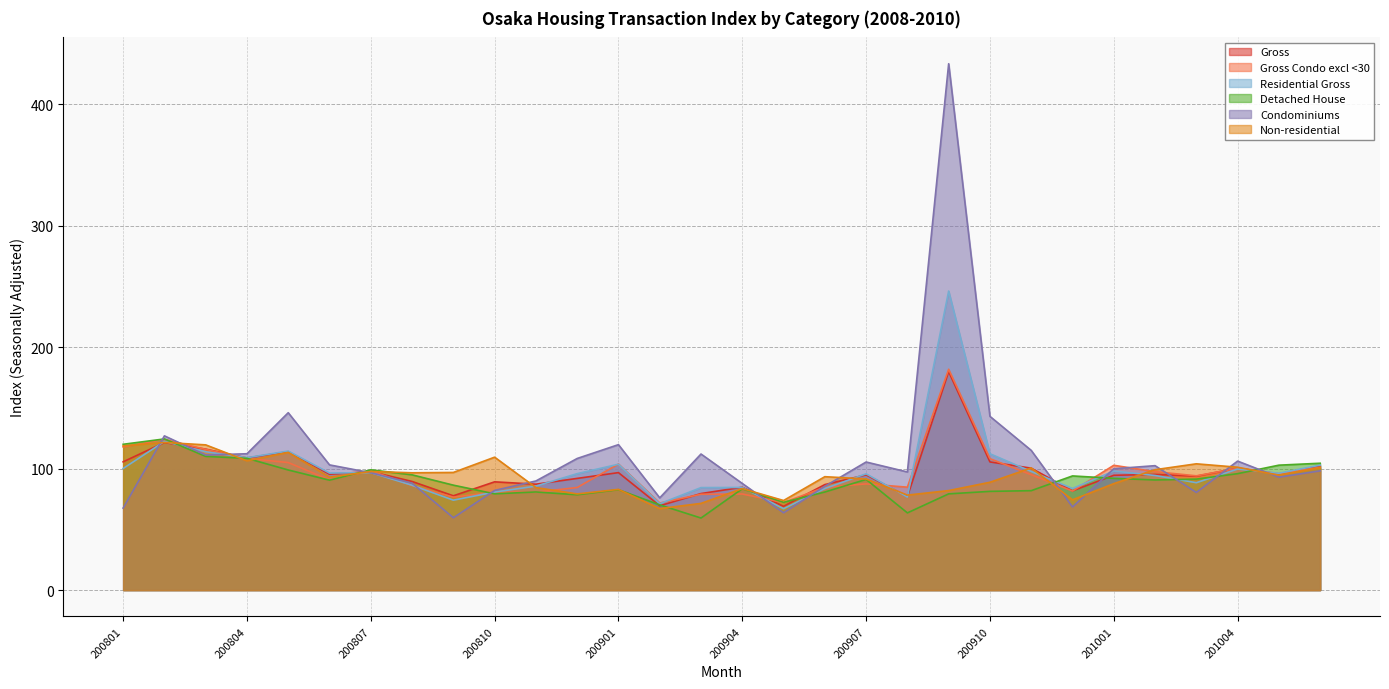

How many values in the Gross series exceed 95?

15